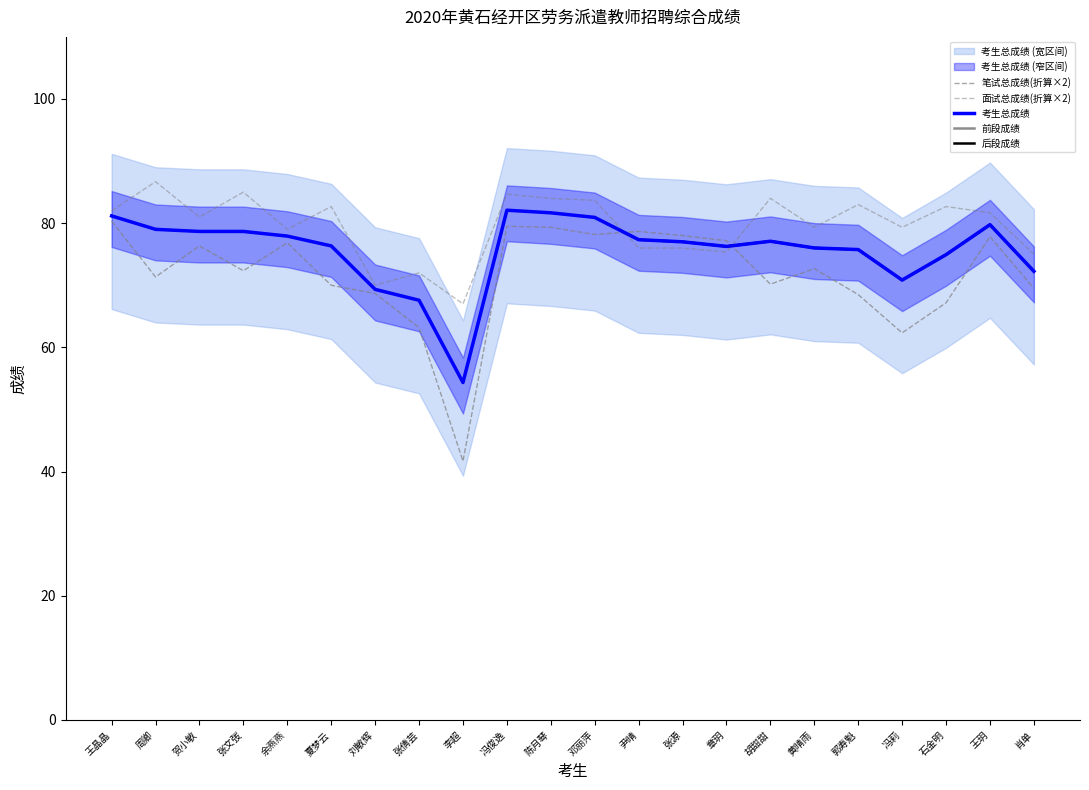

Reading left to right, what are all the values shown in this chart?

考生总成绩: 81.2	79.0	78.7	78.7	77.9	76.3	69.3	67.6	54.3	82.1	81.7	80.9	77.3	77.0	76.3	77.1	76.0	75.8	70.8	74.9	79.8	72.2
笔试总成绩: 80.3	71.3	76.3	72.3	76.8	70.0	68.7	63.2	41.7	79.5	79.3	78.2	78.7	78.0	77.2	70.2	72.7	68.5	62.3	67.2	77.8	69.5
面试总成绩: 82.0	86.7	81.0	85.0	79.0	82.7	70.0	72.0	67.0	84.7	84.0	83.7	76.0	76.0	75.3	84.0	79.3	83.0	79.3	82.7	81.7	75.0